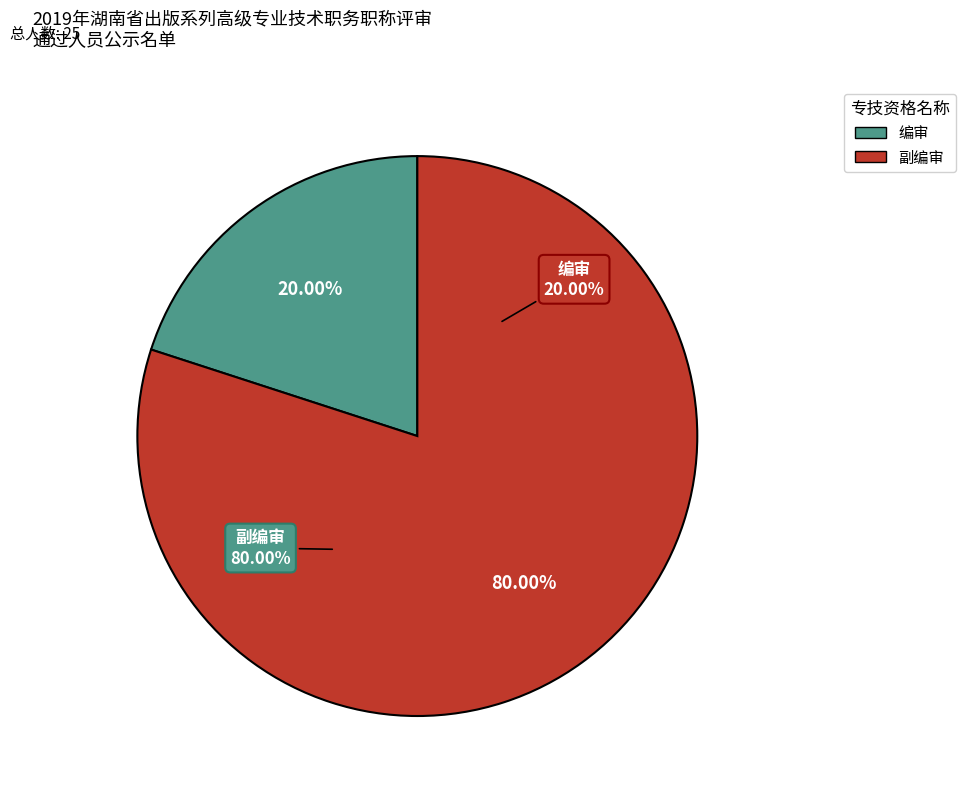

To the nearest percent, what percentage of the pie is 编审?

20%